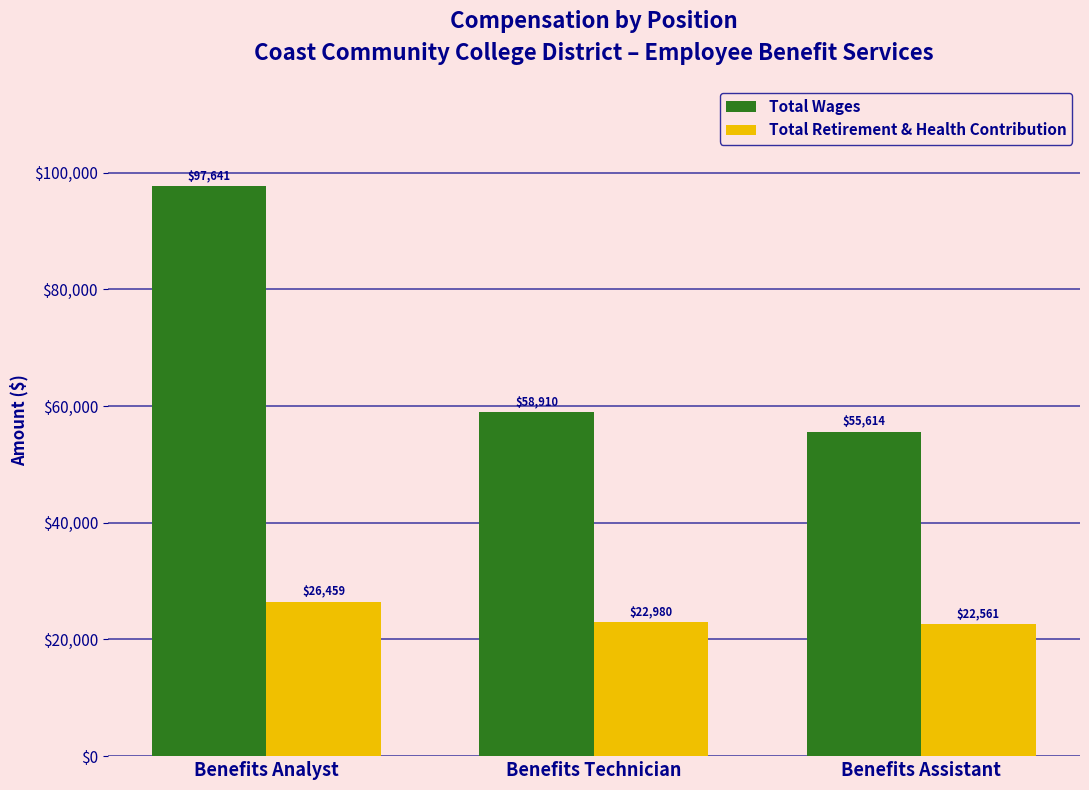

How many groups of bars are there?

3